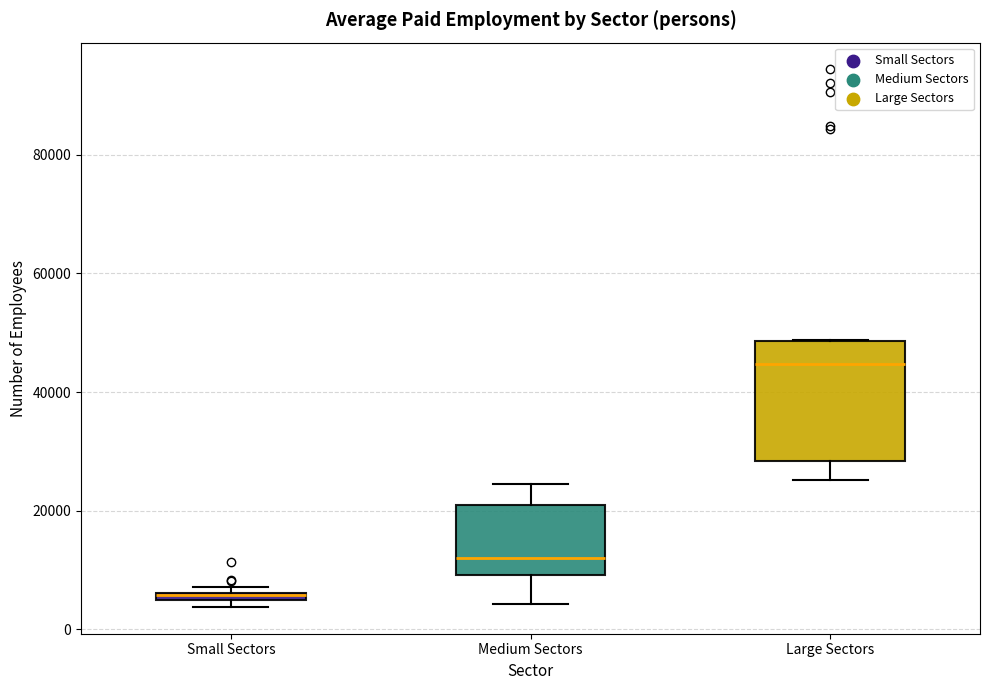

Which box has the lowest median line?

Small Sectors